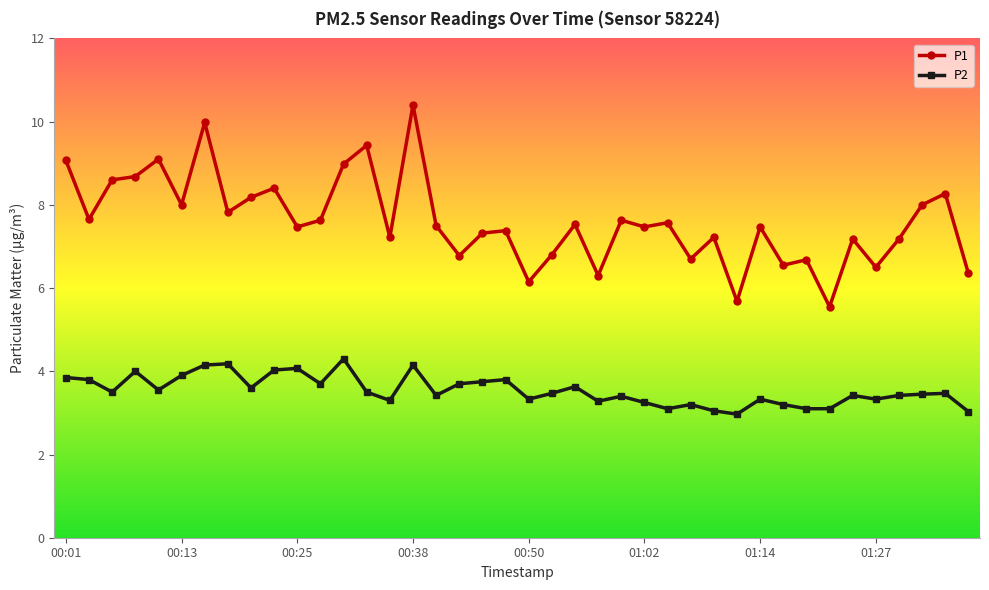

At how many categories does at least one series exceed 5?

40